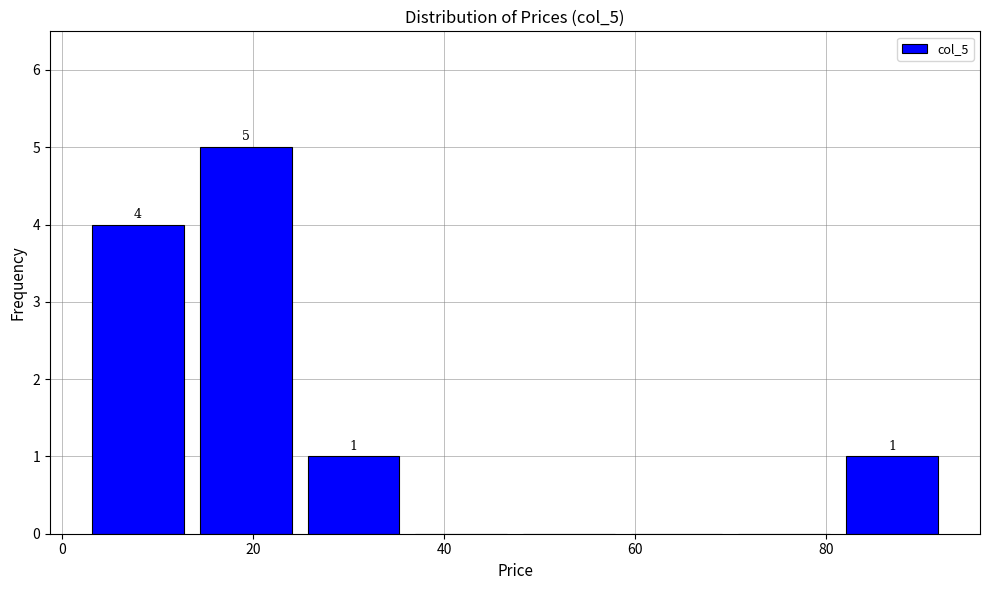

Over which range of the x-axis is the bar tallest?

14 to 24